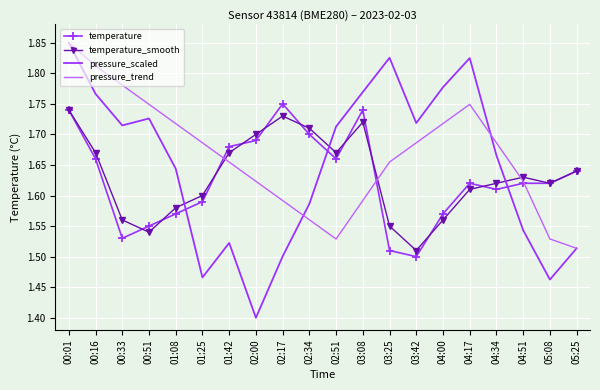

At which category is the sum across all series the highest?

00:01